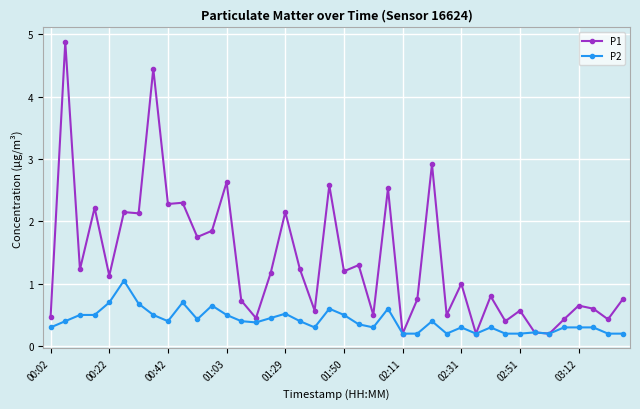

What is the value of the P1 point at the 23rd from the left?

0.5